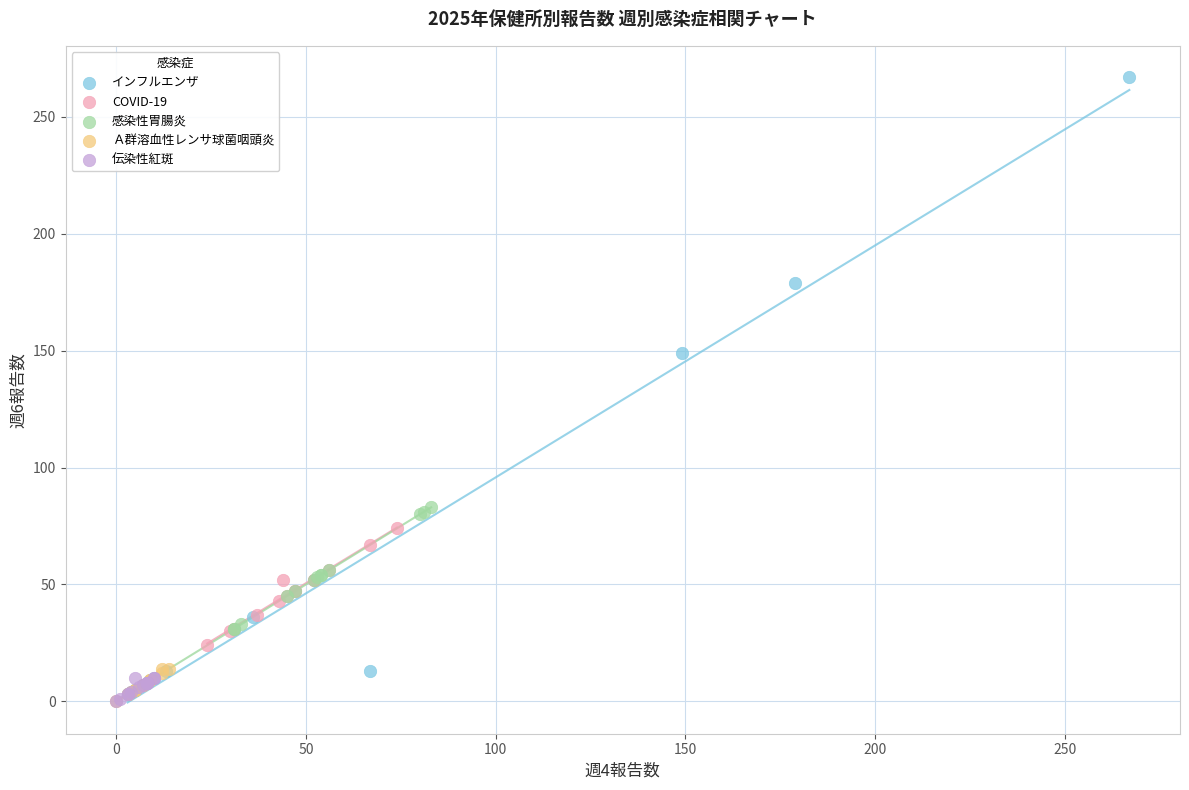

Which series has the widest spread of Y values?

インフルエンザ